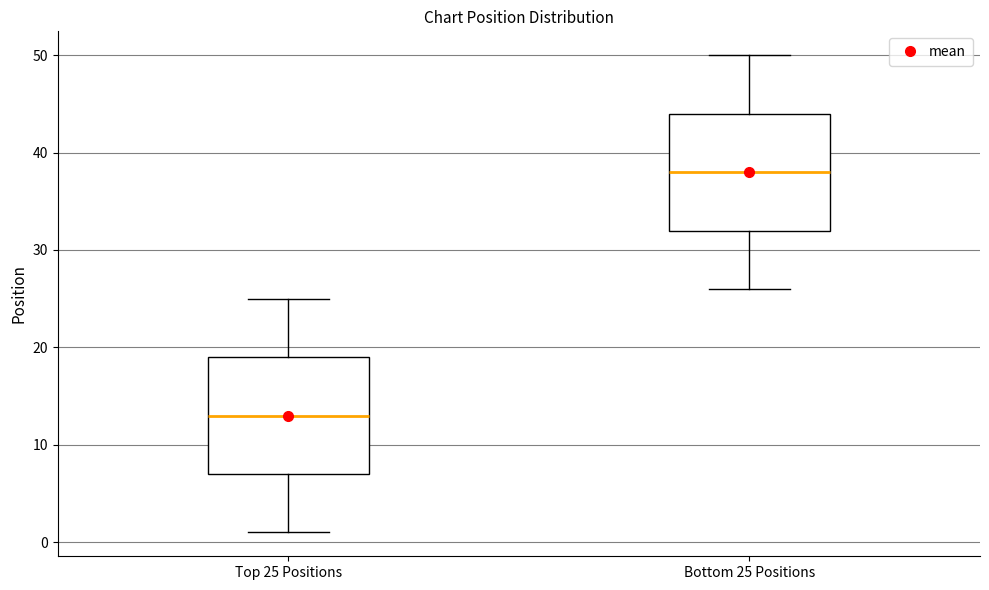

Where does the upper whisker of the box for Bottom 25 Positions end on the y-axis? The values are not printed on the chart, so give them approximately, as read against the axis.

50